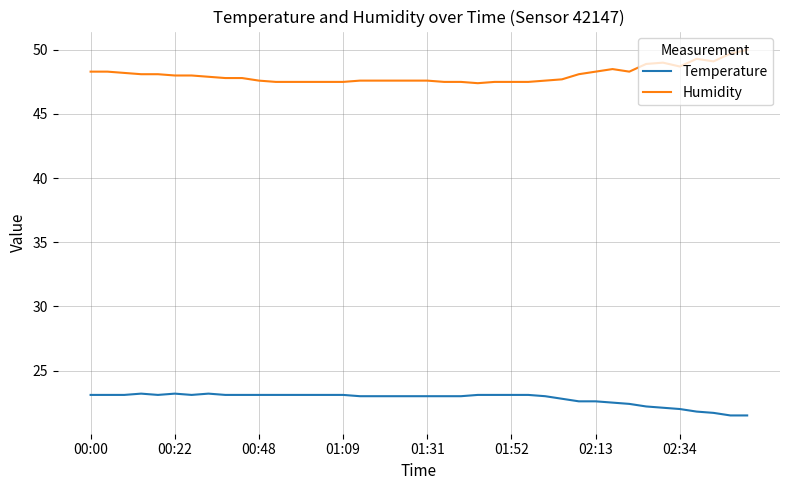

What is the average value of the Temperature series?

22.8